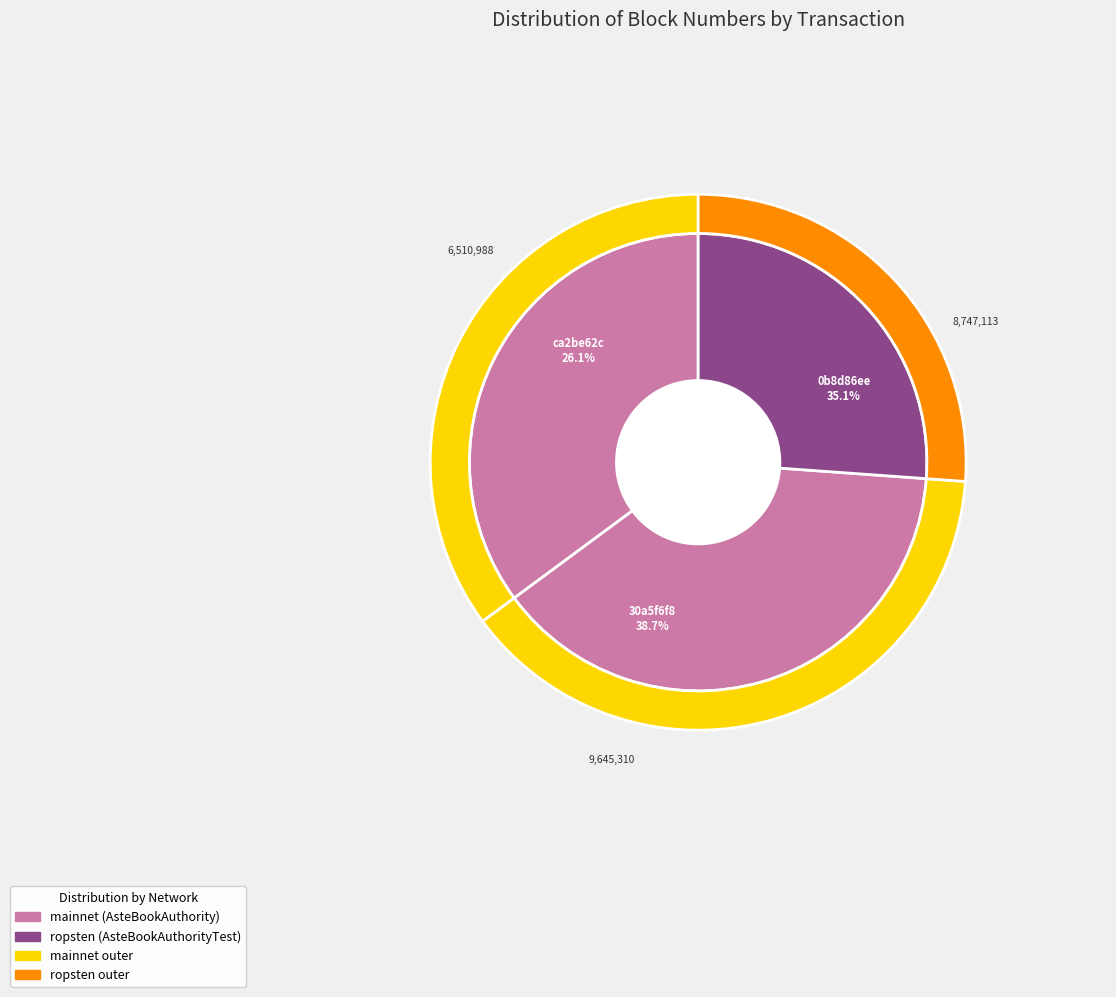

How many slices are in this pie chart?

3